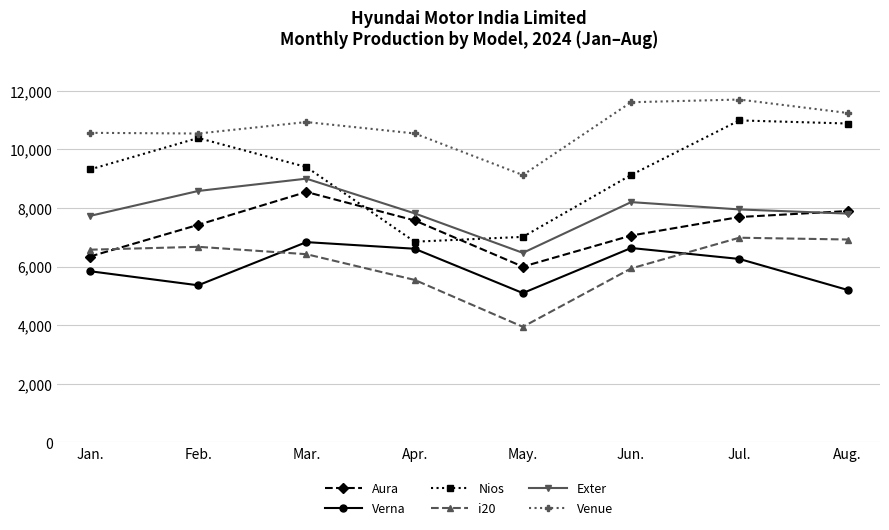

What position from the right is Jan.?

8